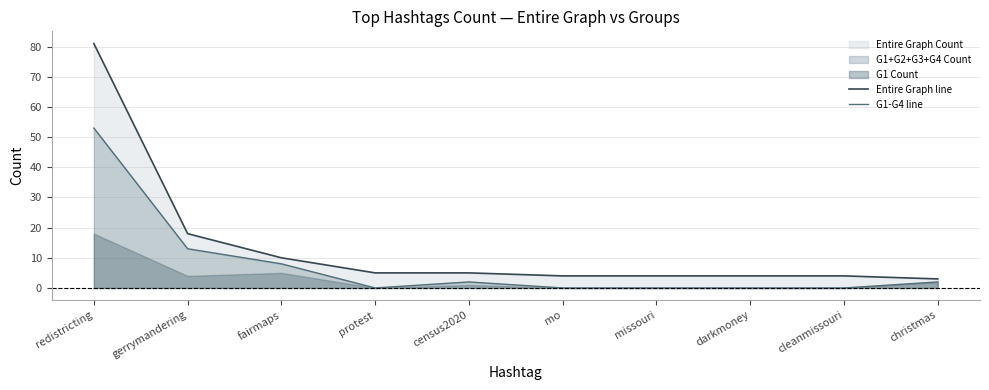

What is the spread (max minus min) of values at christmas?

1